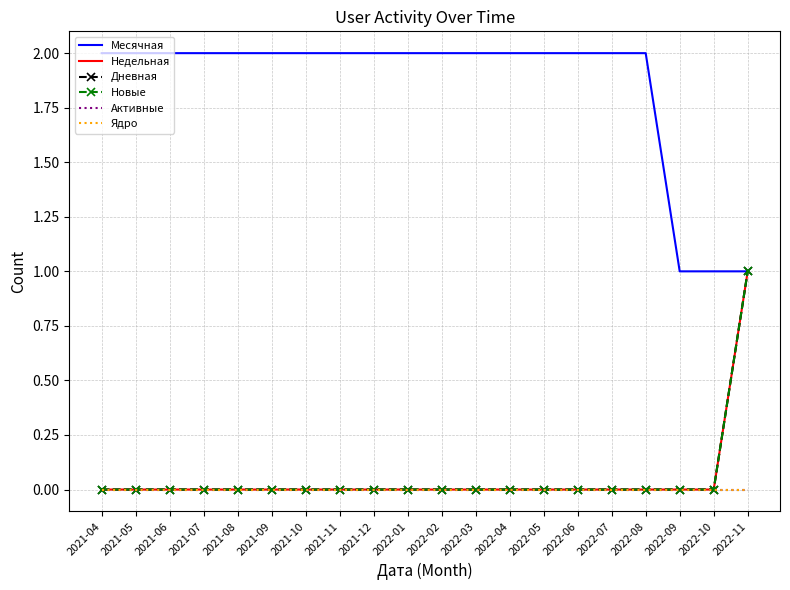

How many series are shown in this chart?

6